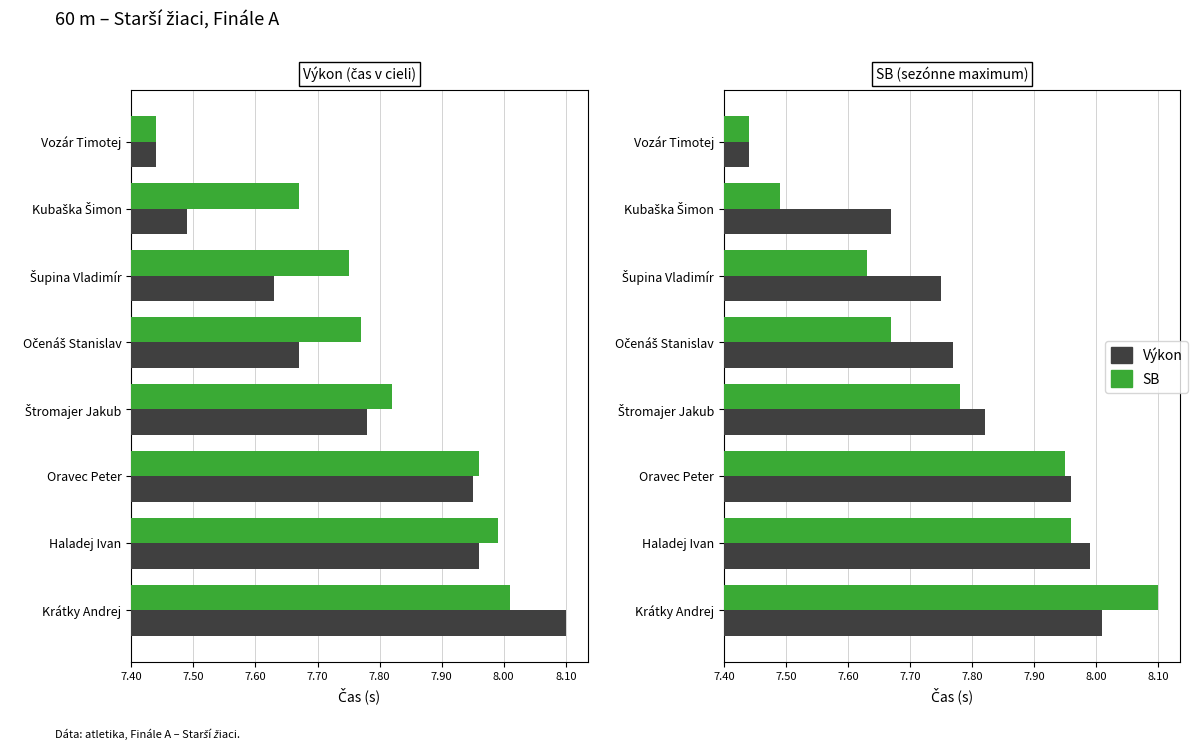

Which series has the largest range (max minus min)?

SB